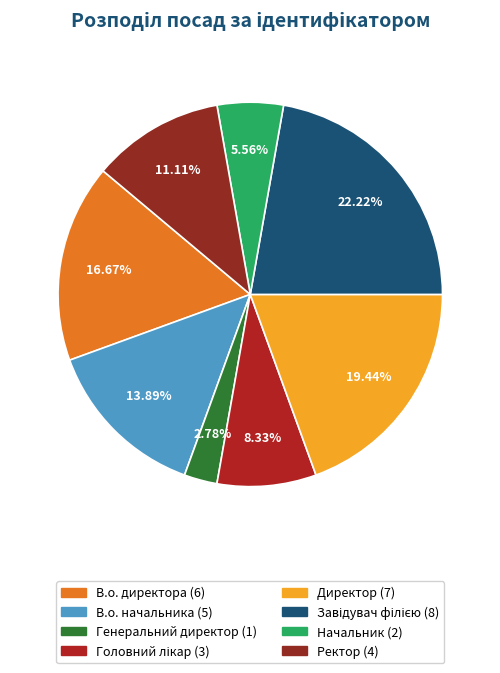

Count the number of slices in the pie.

8